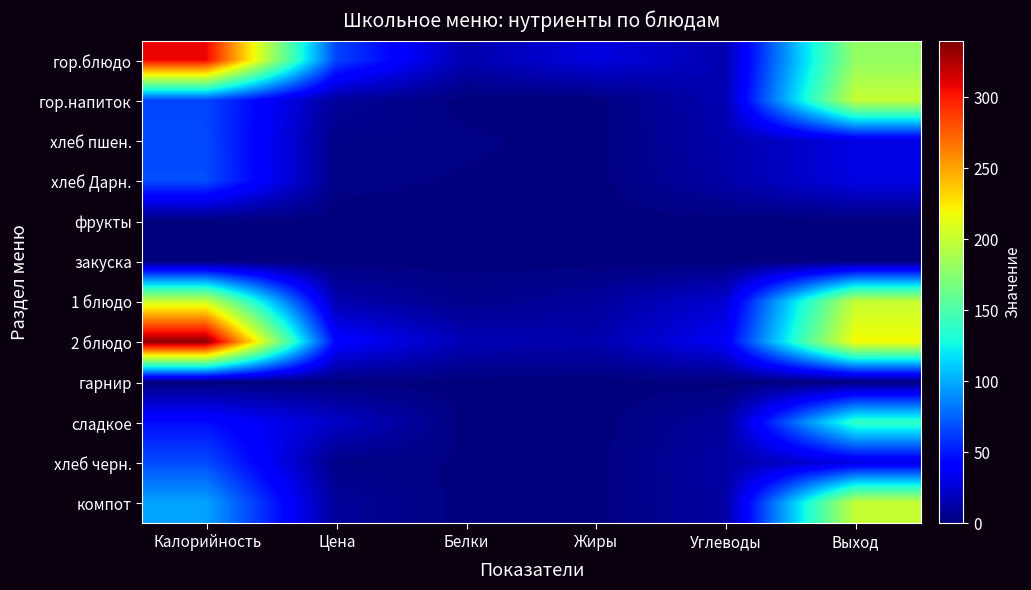

Which series has the largest range (max minus min)?

2 блюдо